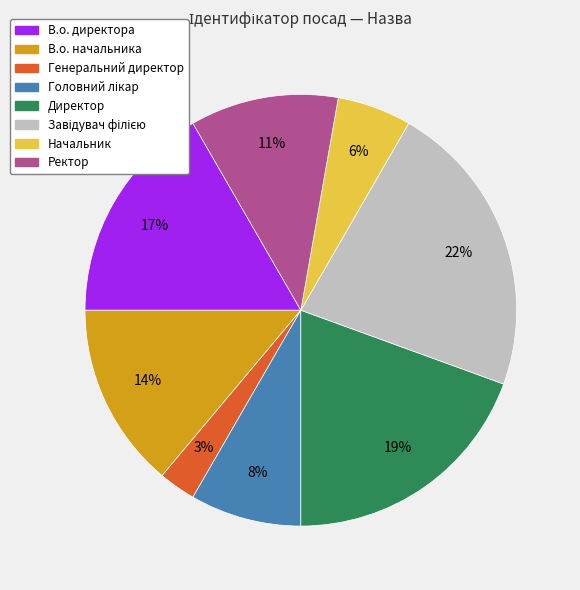

Is the sum of Начальник and Генеральний директор greater than half?

No